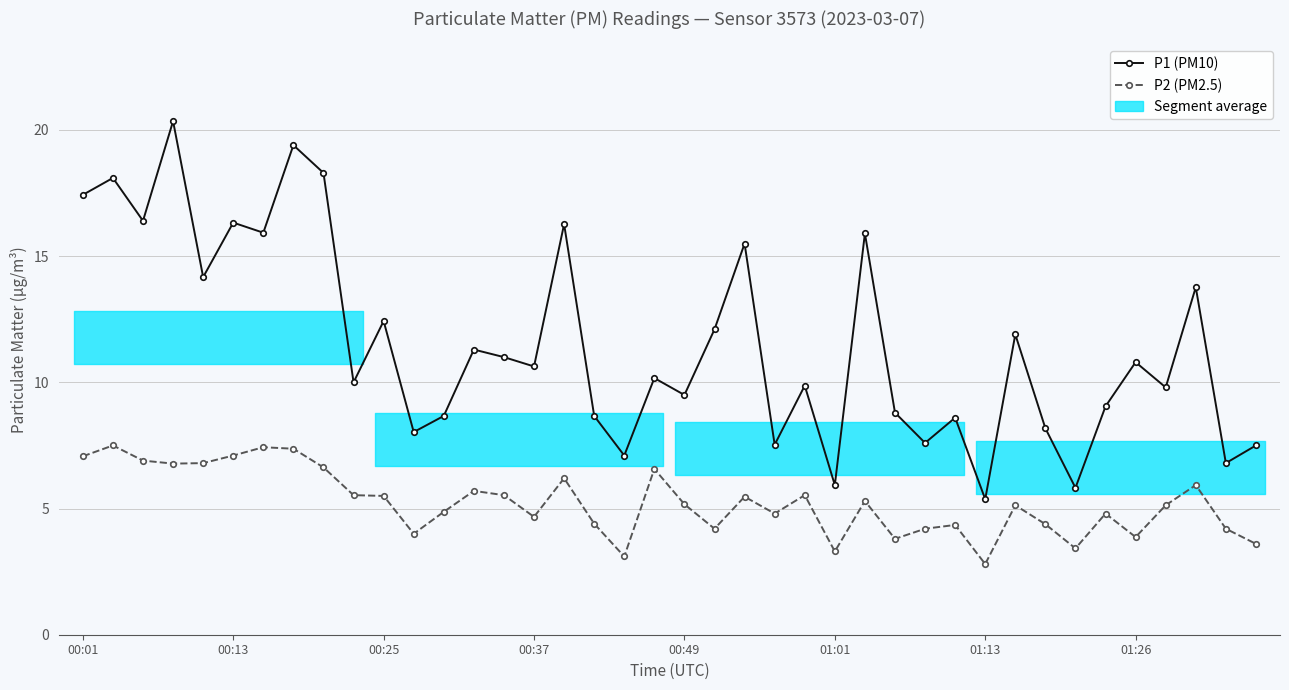

What is the difference between the second highest and second lowest values in the P1 (PM10) series?

13.6